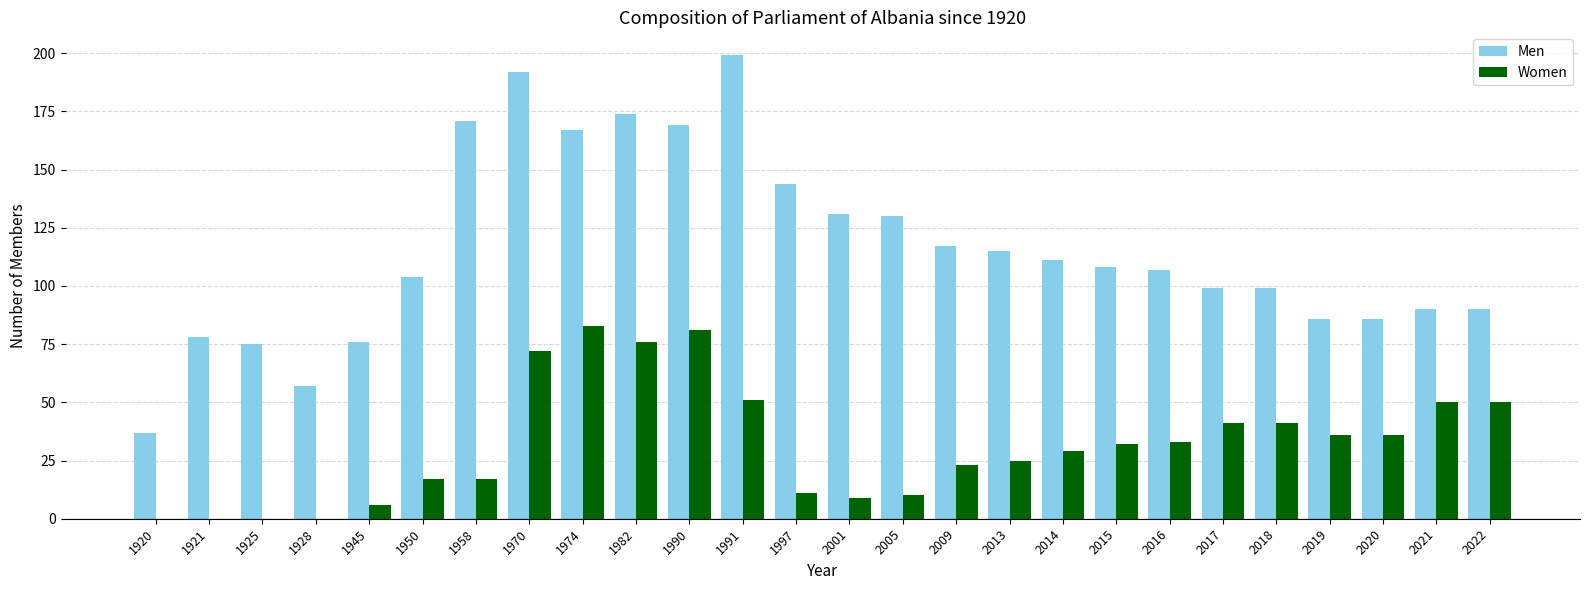

At which label does Men reach its peak?

1991